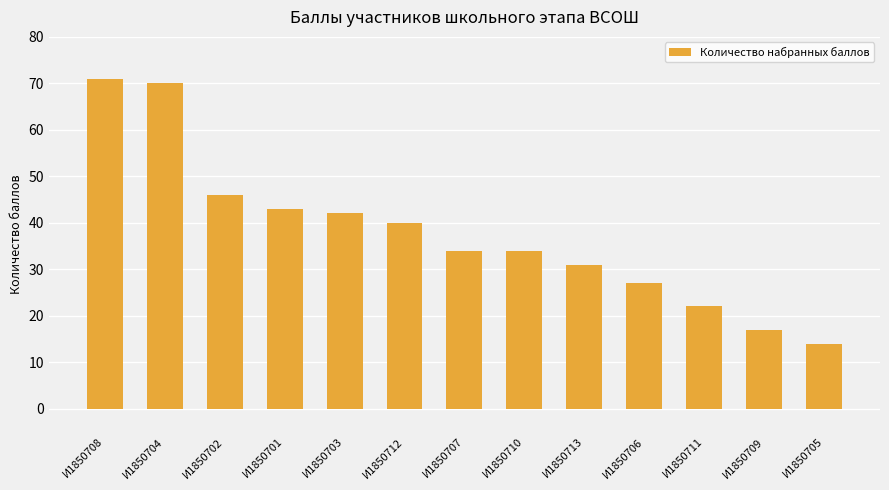

What is the sum of the values at И1850703 and И1850706?

69